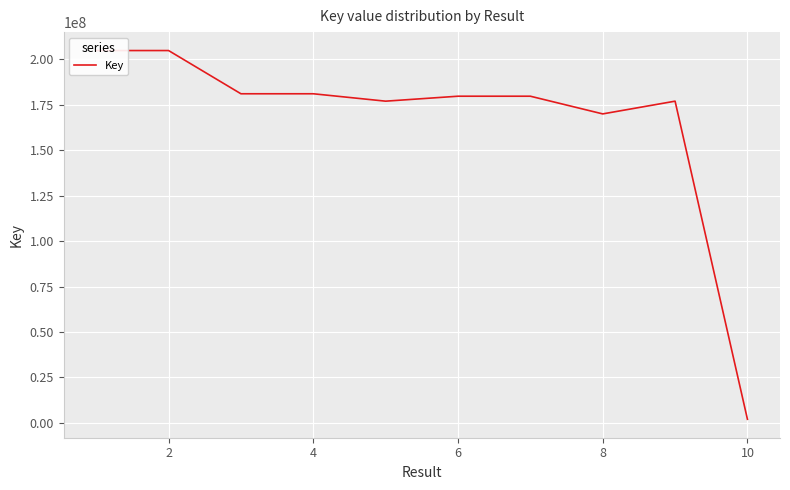

What is the difference between the second highest and second lowest values?

34882953